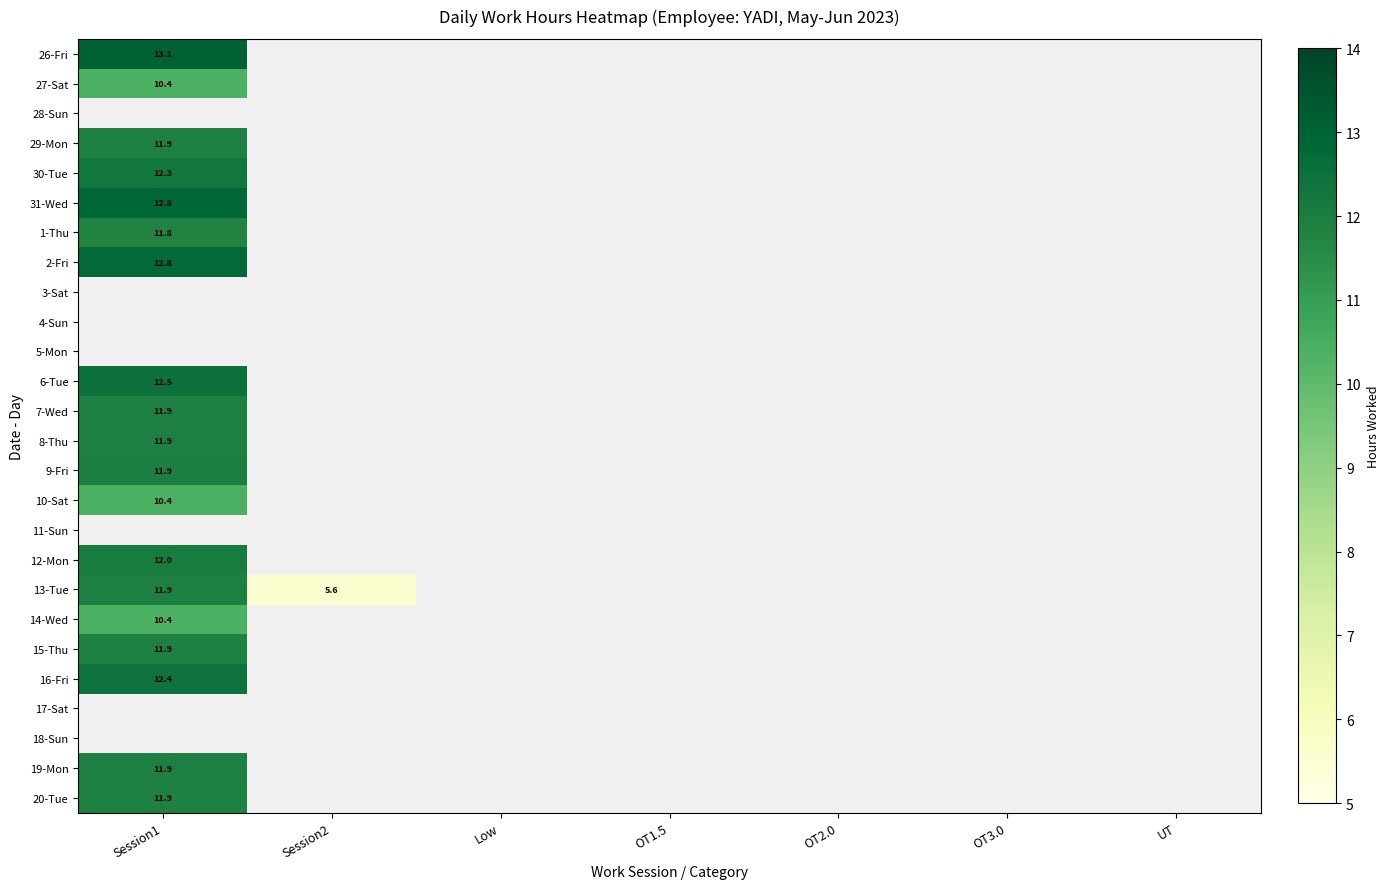

How many distinct data groups are displayed?

26